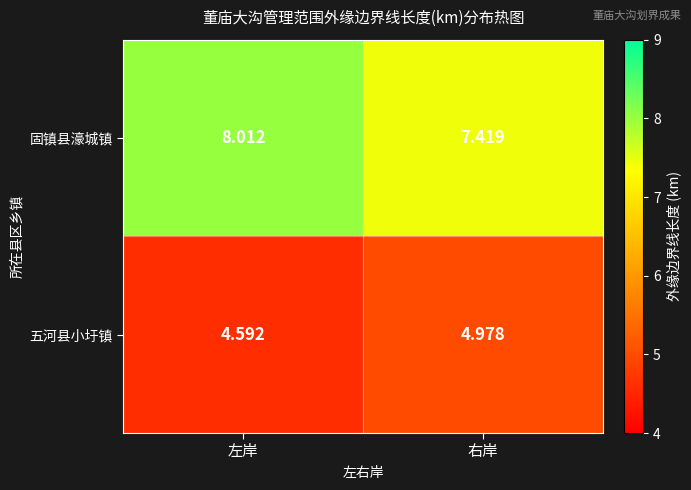

At which category does the chart reach its minimum across all series?

左岸